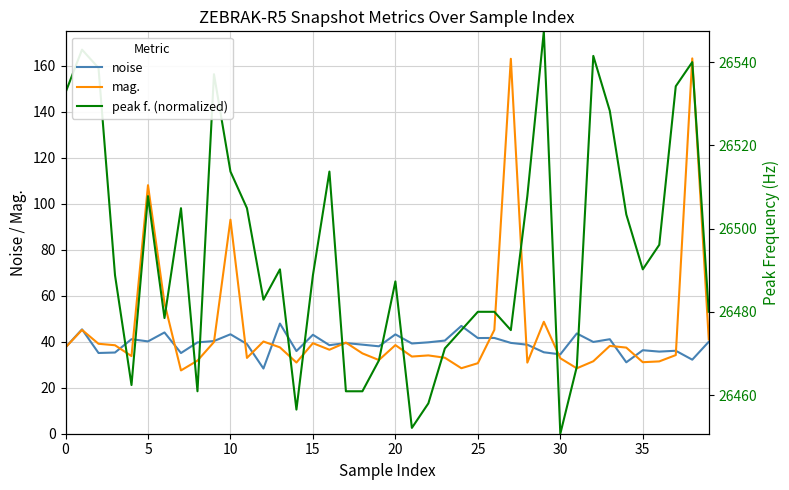

The peak f. (normalized) series shows 92.3 at 0. True or false?

False